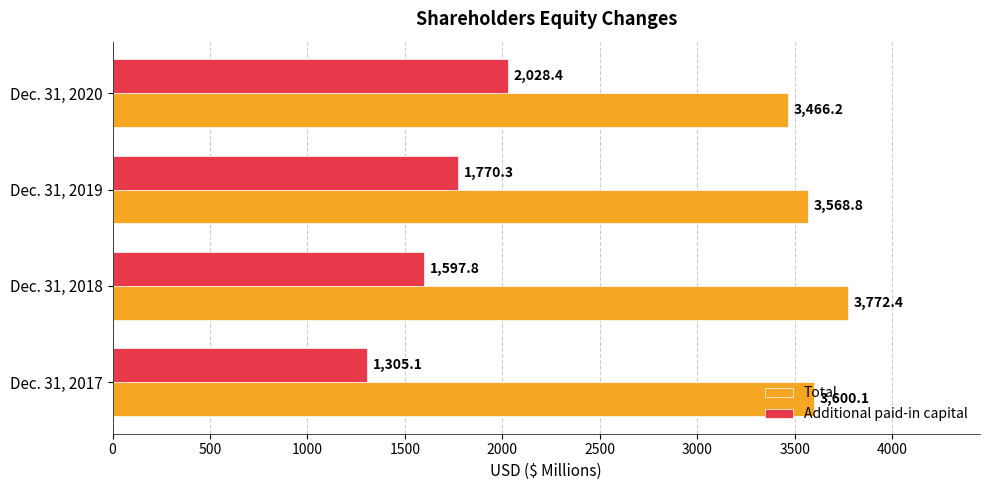

What is the difference between the maximum and second lowest values in the Additional paid-in capital series?

430.6